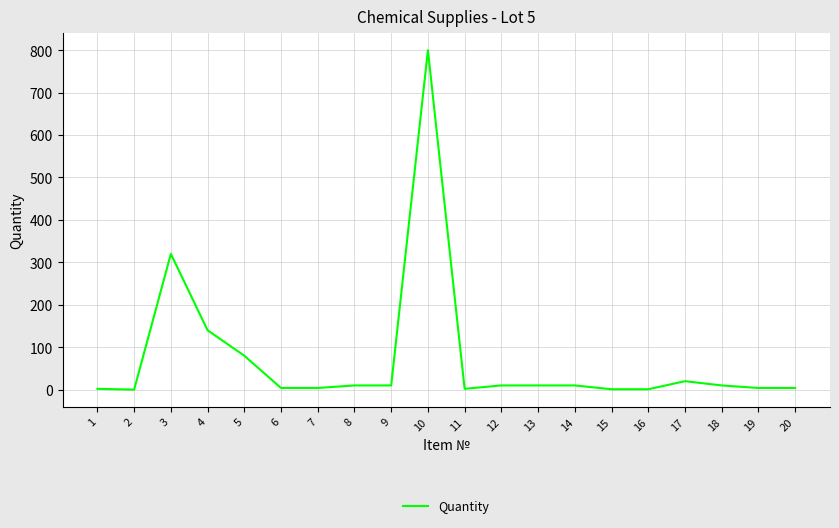

What is the difference between the maximum and minimum values?

799.9